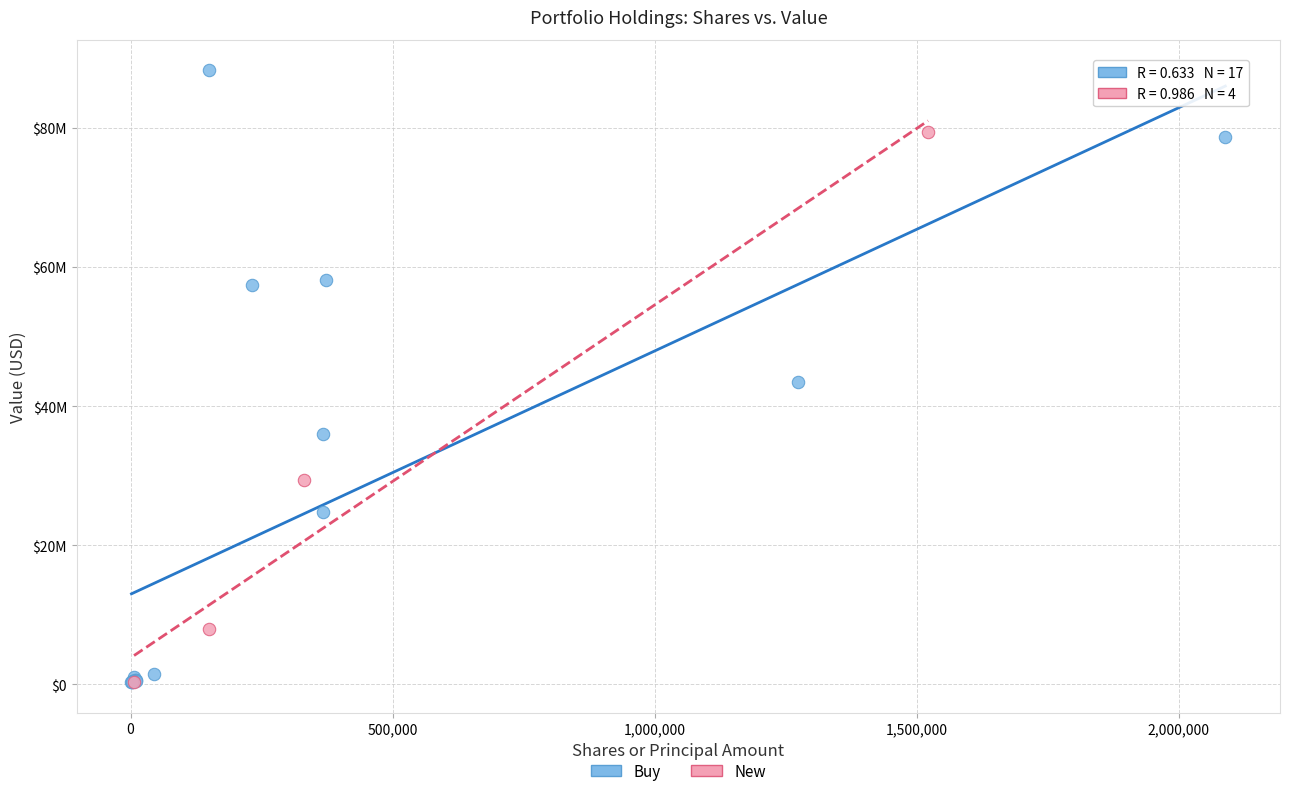

Which series has the widest spread of Y values?

Buy